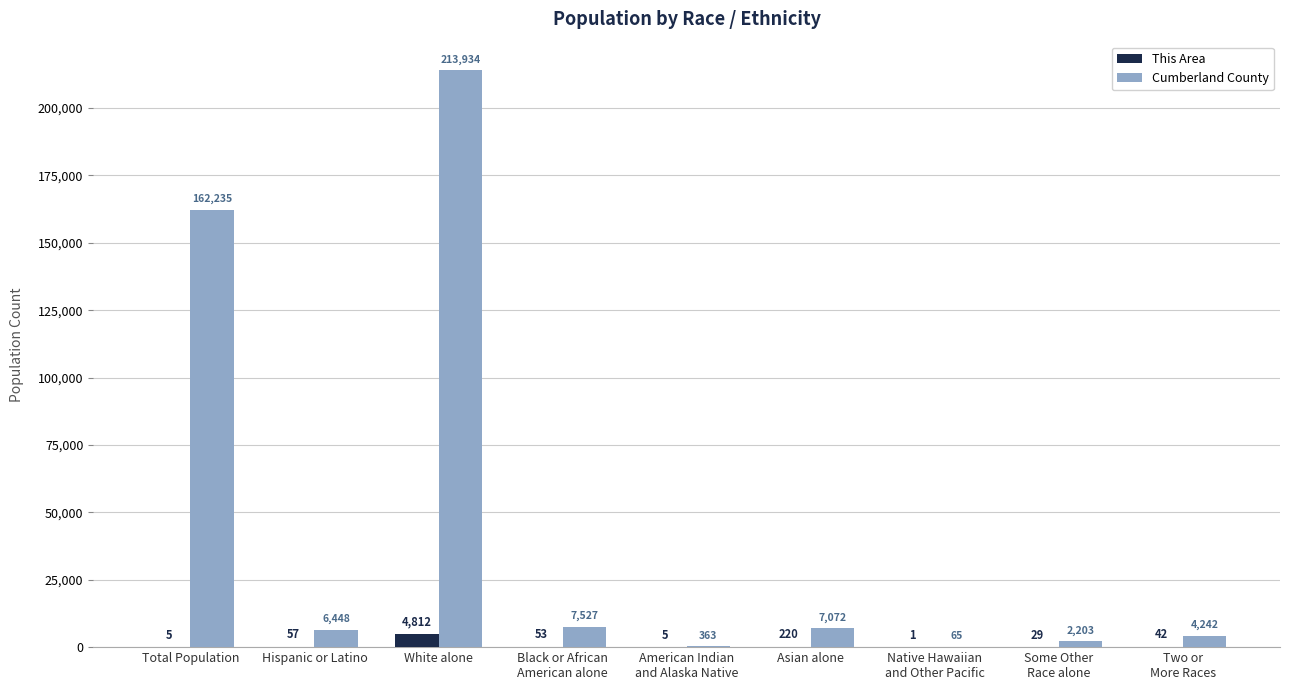

Which category has the highest value across all series?

White alone